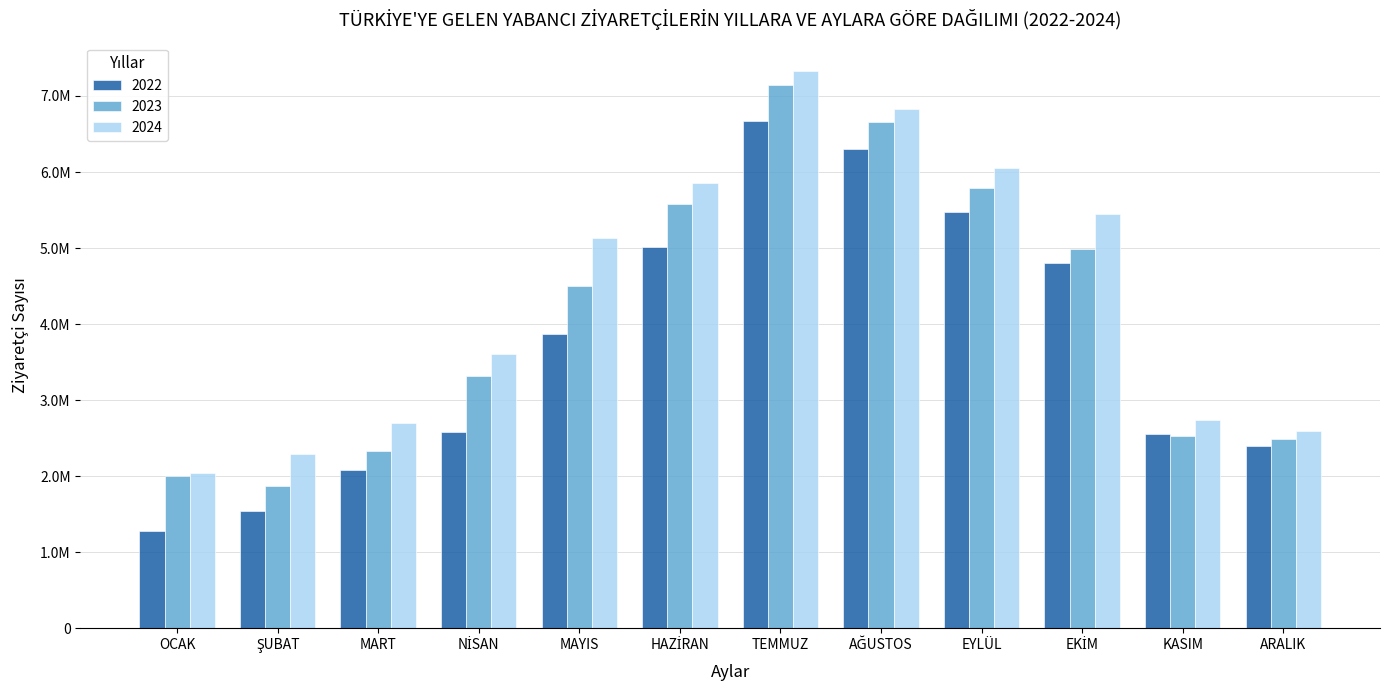

Where does the 2023 series first go above 4500242?

HAZİRAN